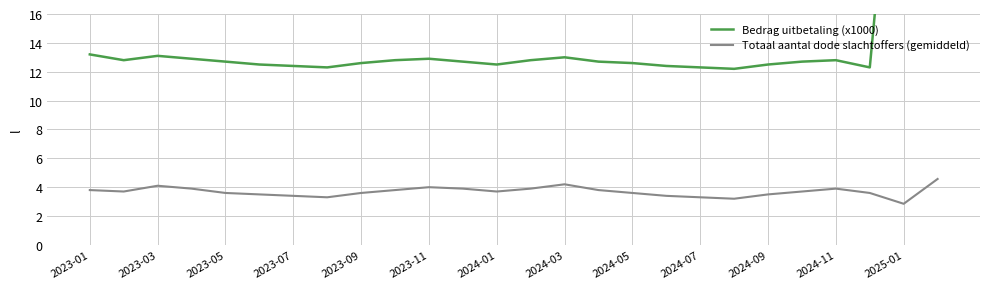

True or false: Totaal aantal dode slachtoffers (gemiddeld) and Bedrag uitbetaling (x1000) cross at least once.

False